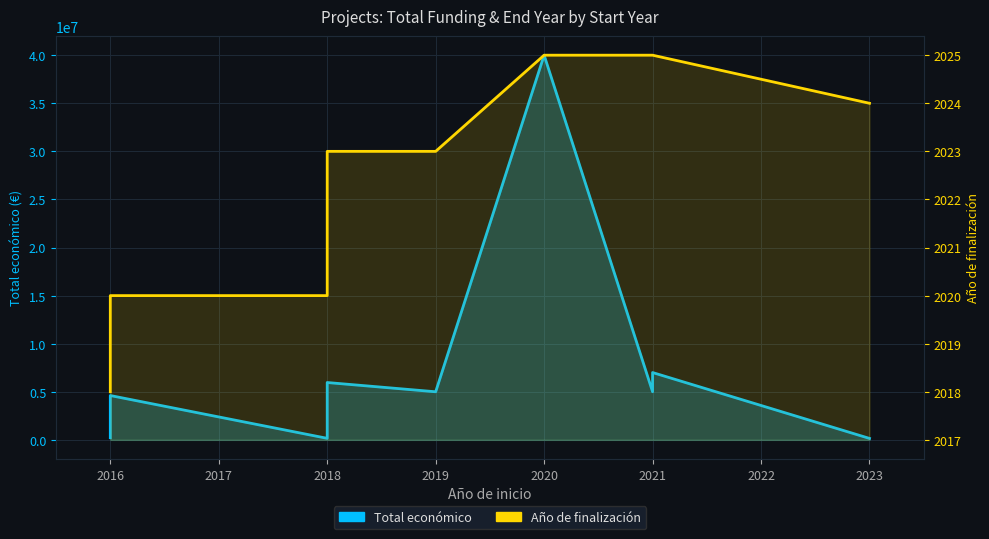

How many lines are shown in the chart?

2